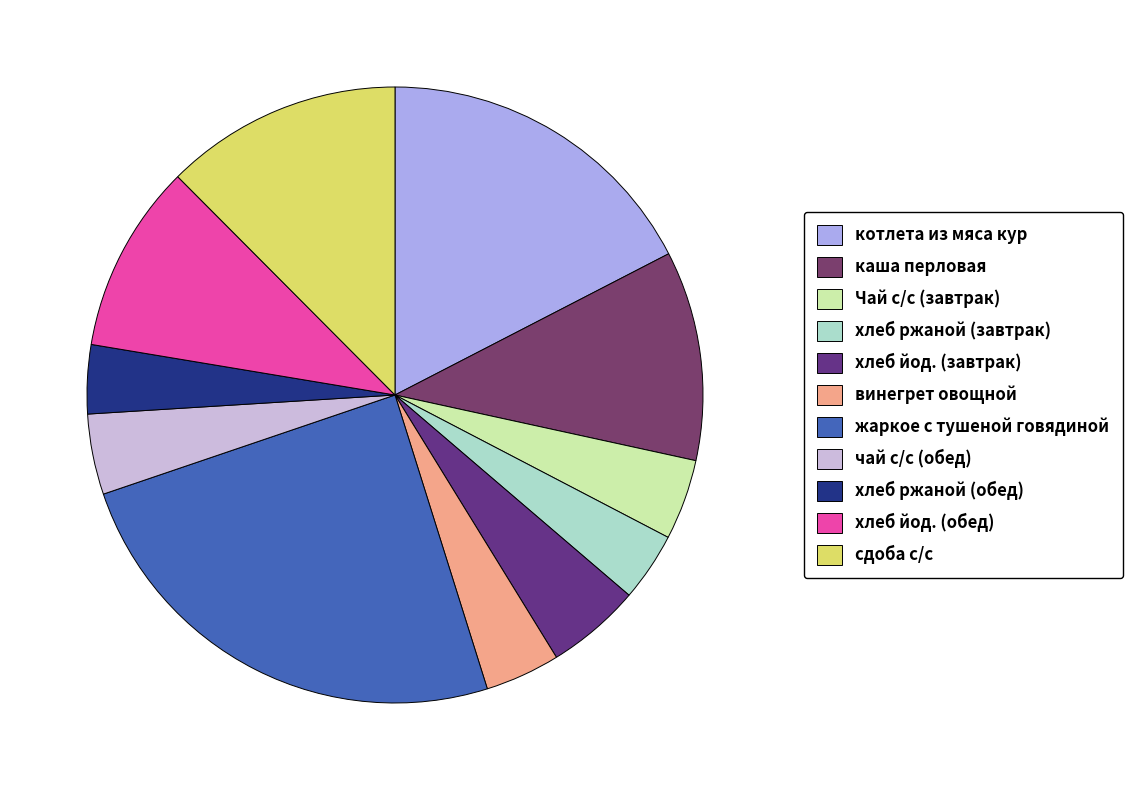

How many slices are in this pie chart?

11